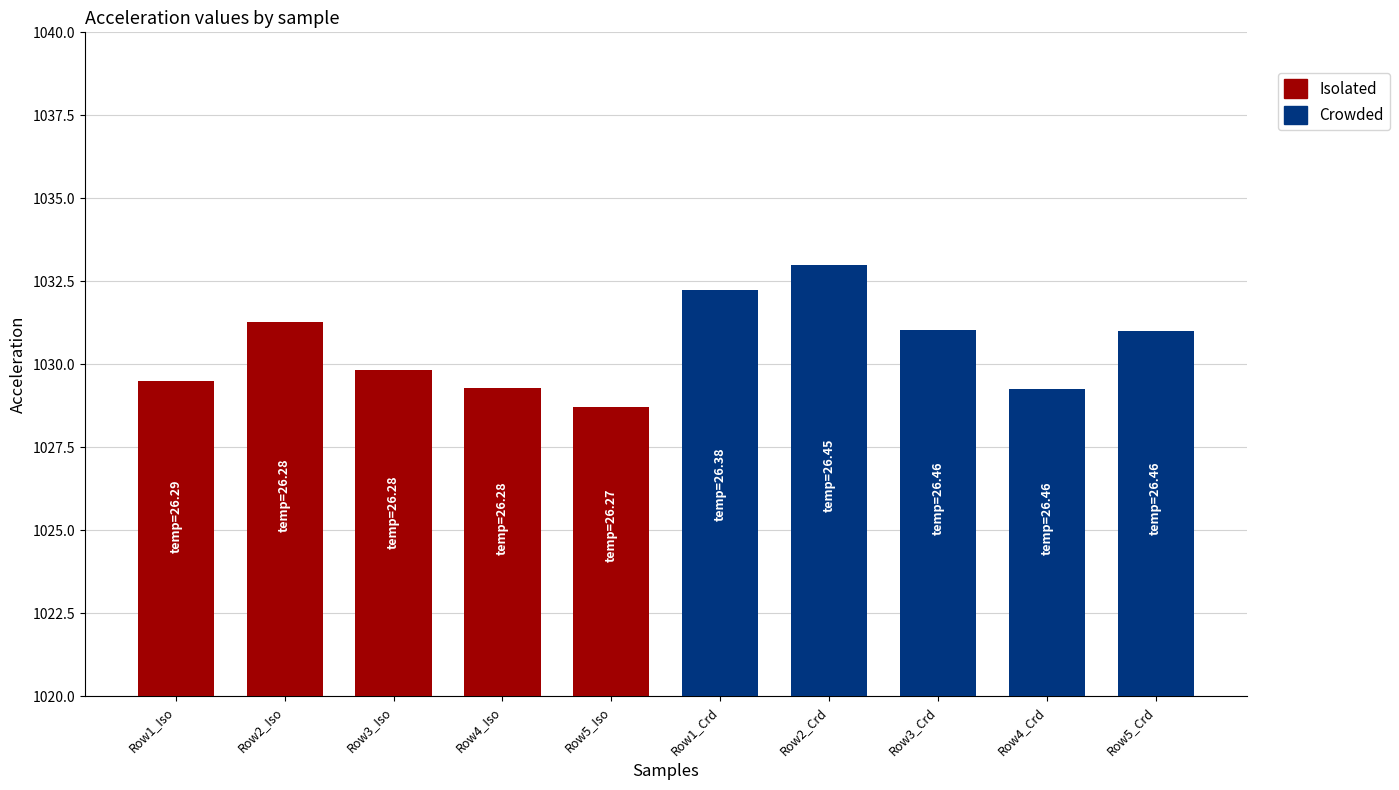

What is the lowest value of the Crowded series?

1029.3